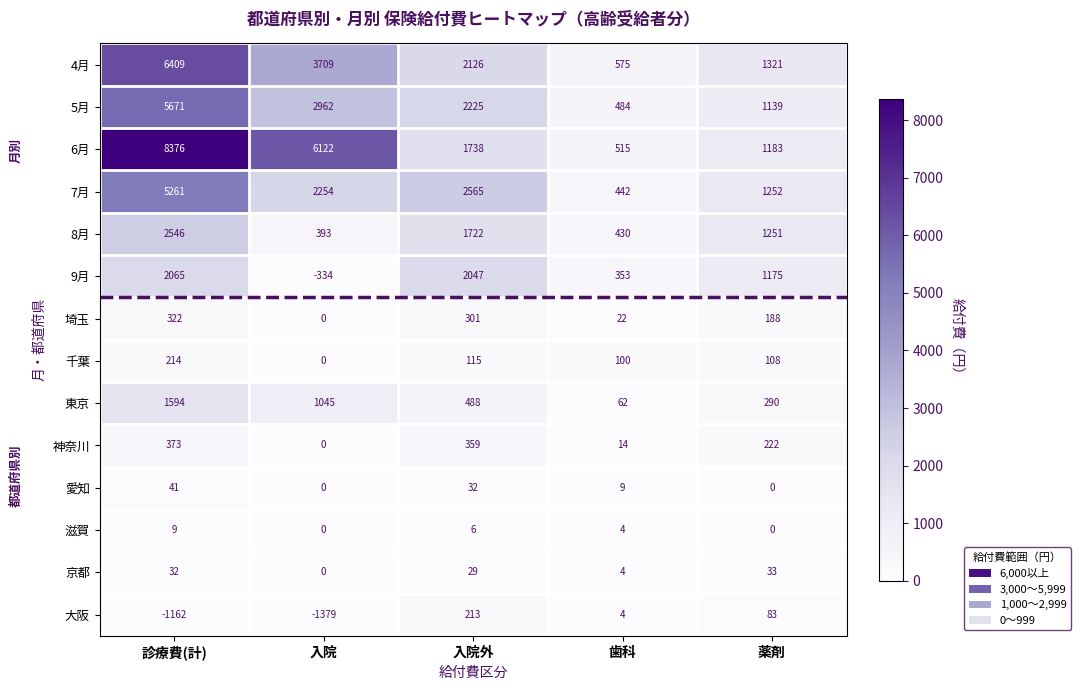

Which series has the widest spread of values?

6月